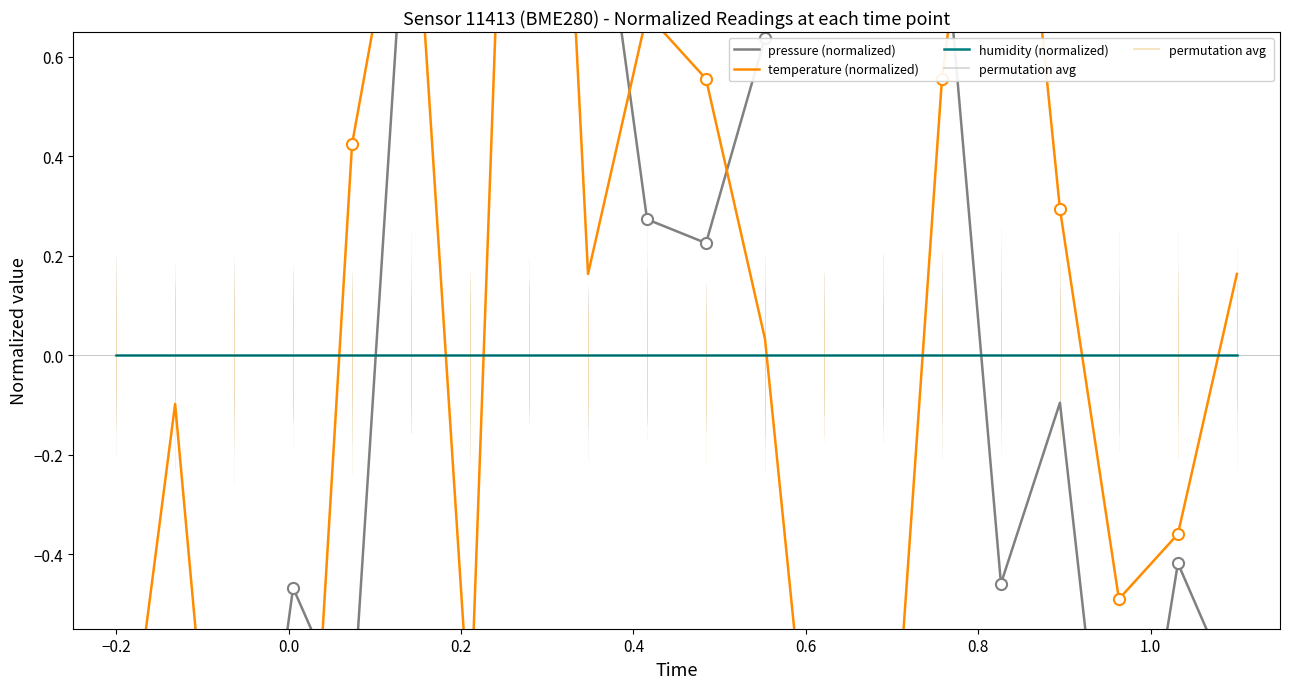

What is the maximum value for pressure (normalized)?

1.6